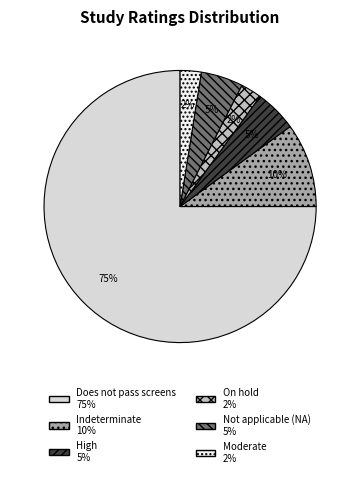

Does any single category account for the majority?

Yes